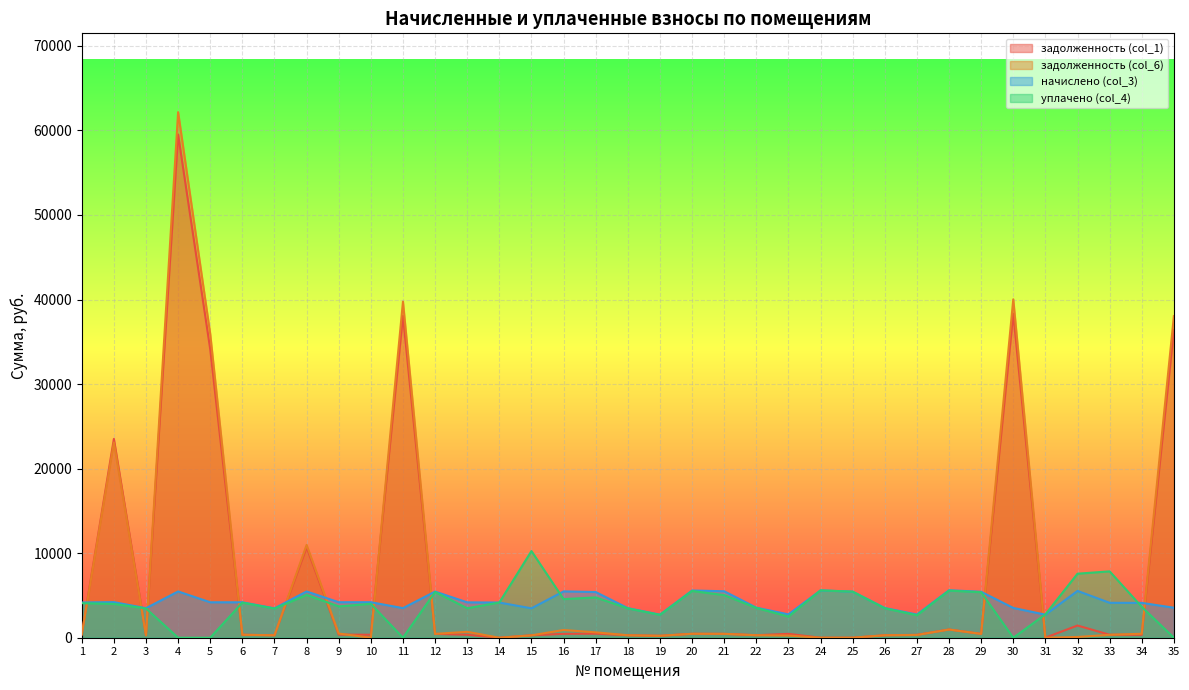

Is it true that начислено (col_3) equals 5537.4 at 32?

True